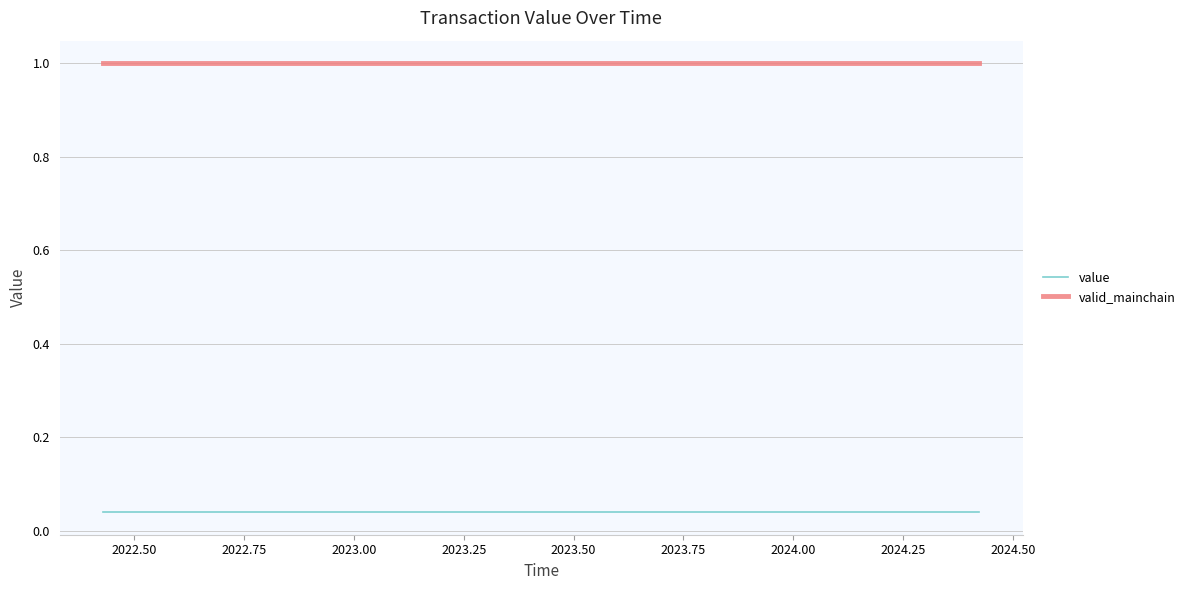

Which series has the largest total across all categories?

valid_mainchain